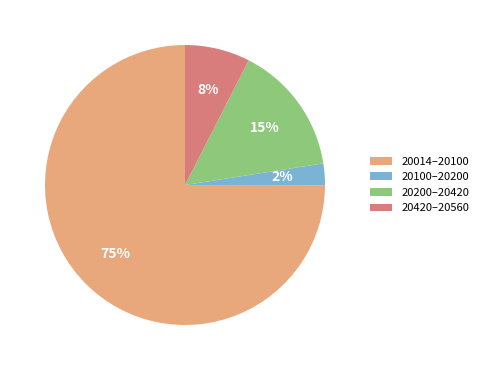

Is it true that 20420–20560 is 8% of the pie?

True